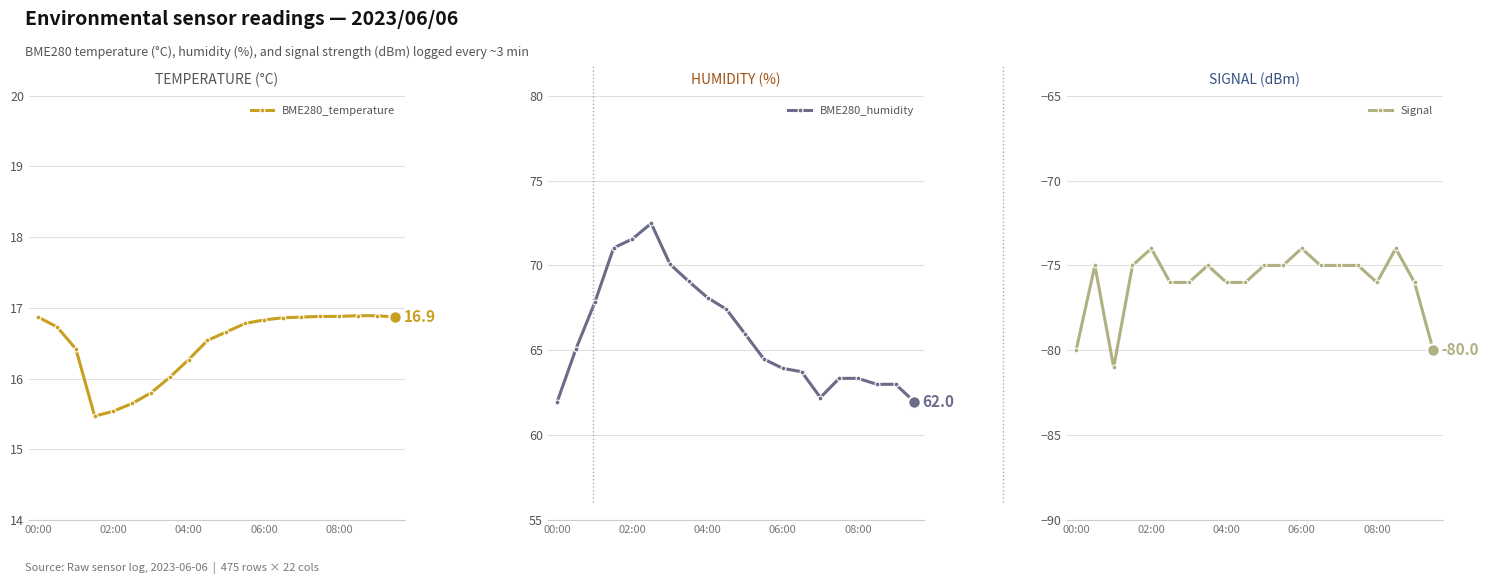

What is the average value of the BME280_humidity series?

66.0